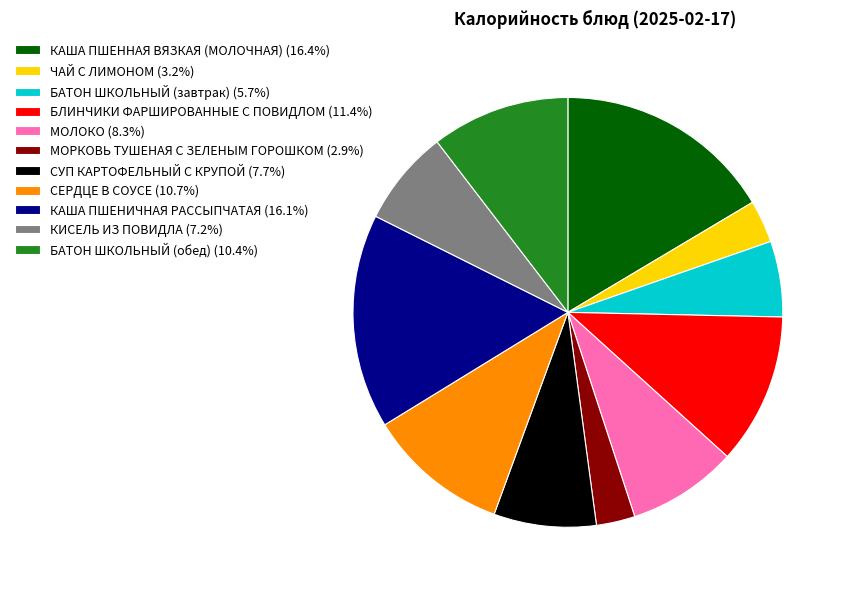

How many segments does this pie chart have?

11